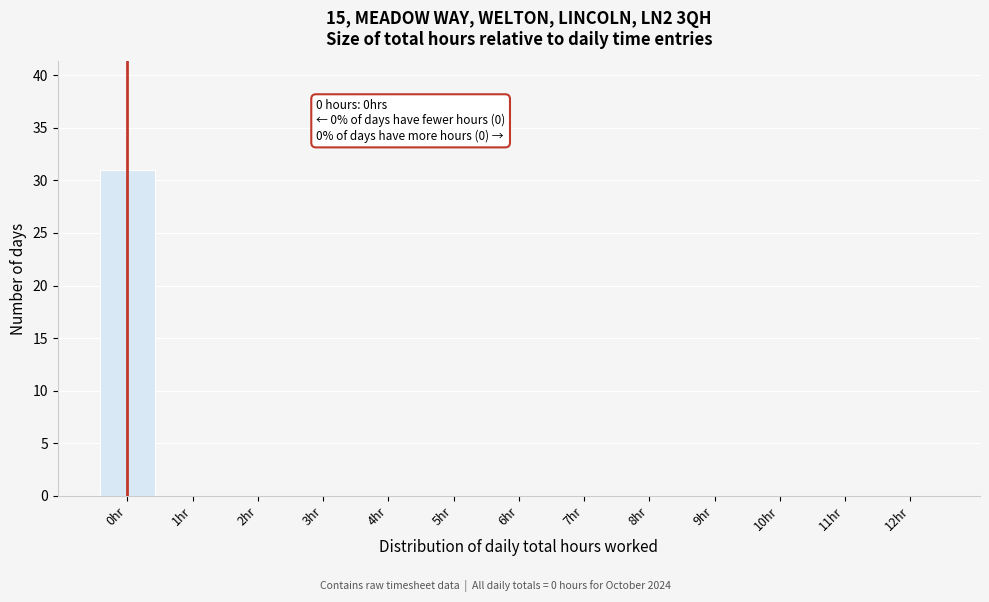

Reading left to right, extract all data points from this chart.

0hr=31	1hr=0	2hr=0	3hr=0	4hr=0	5hr=0	6hr=0	7hr=0	8hr=0	9hr=0	10hr=0	11hr=0	12hr=0